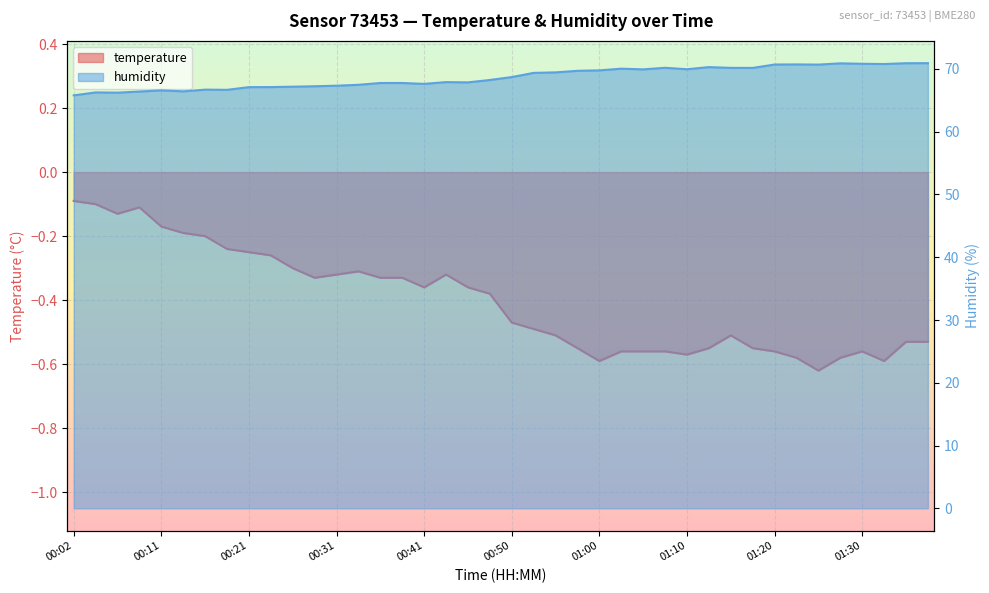

How many interior local valleys does the temperature series have?

7